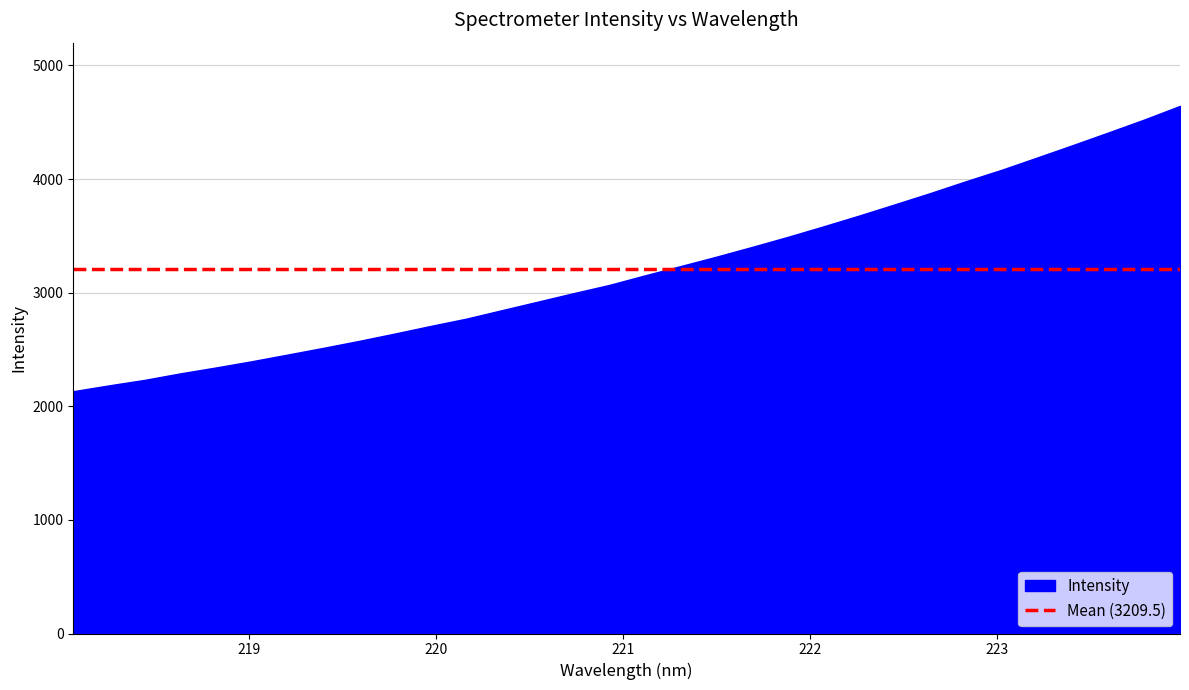

What is the value of the 29th point from the left?

4299.2